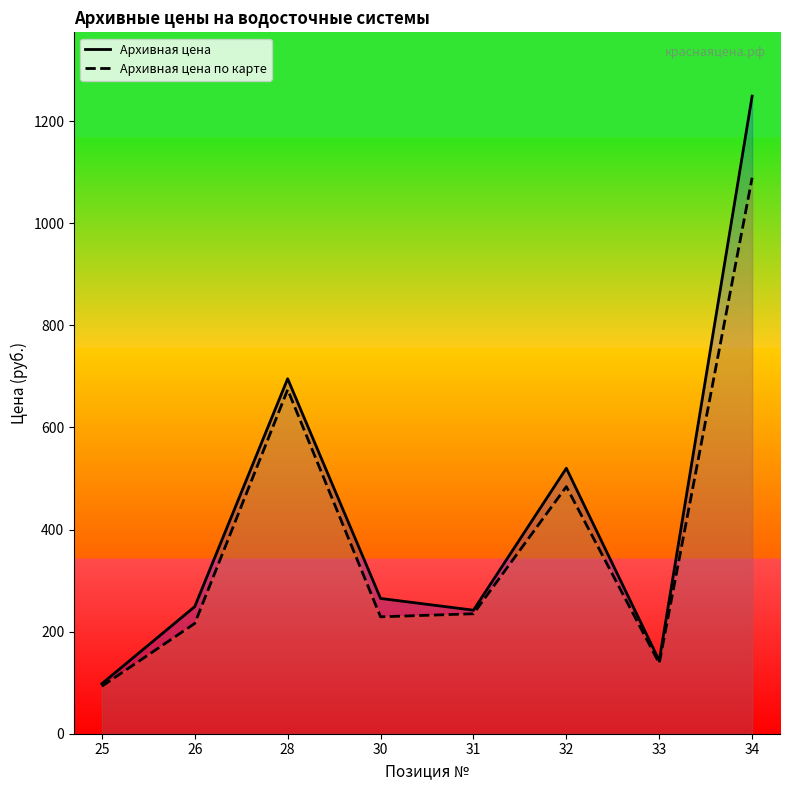

What is the total value across all series at 26?

465.0